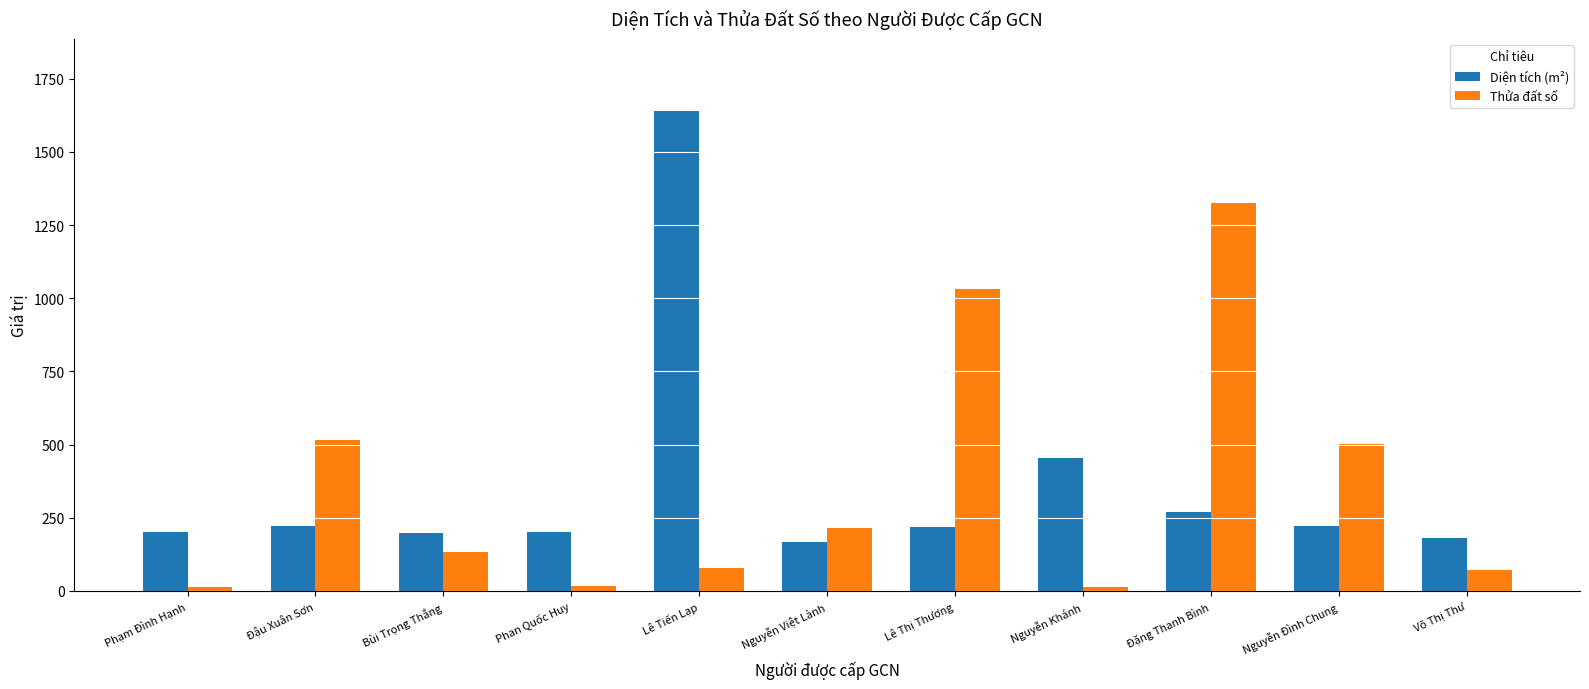

At how many categories does at least one series exceed 1639?

1